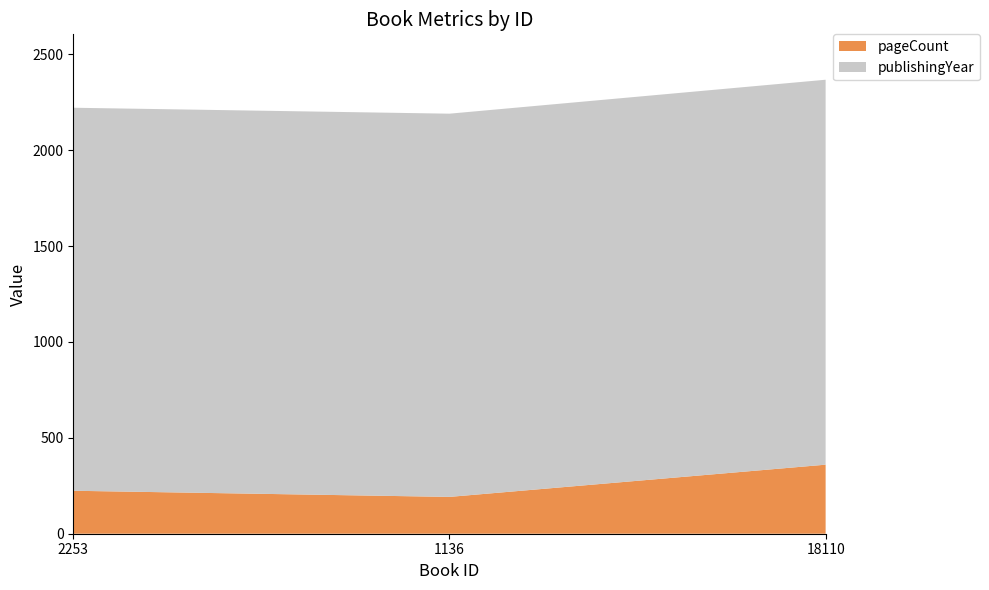

Reading left to right, what are all the values shown in this chart?

pageCount: 224	192	360
publishingYear: 1997	1998	2007